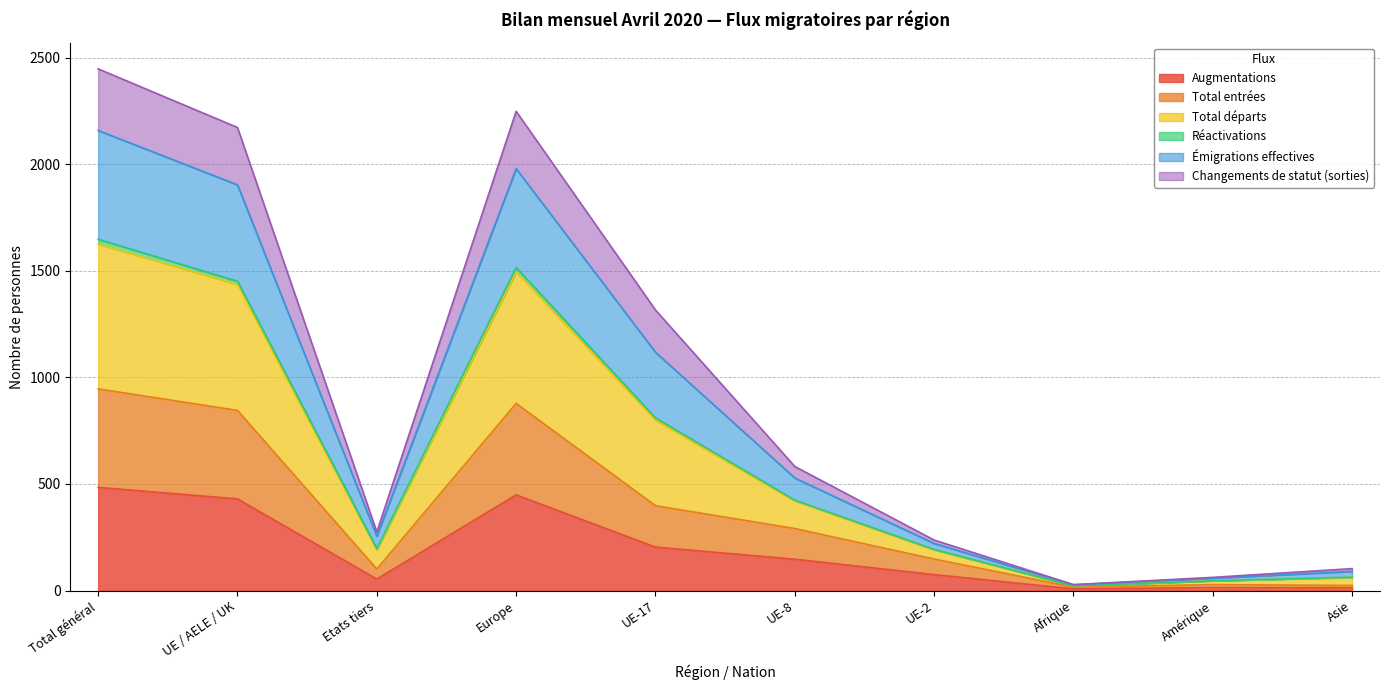

What is the label of the 10th point from the left?

Asie